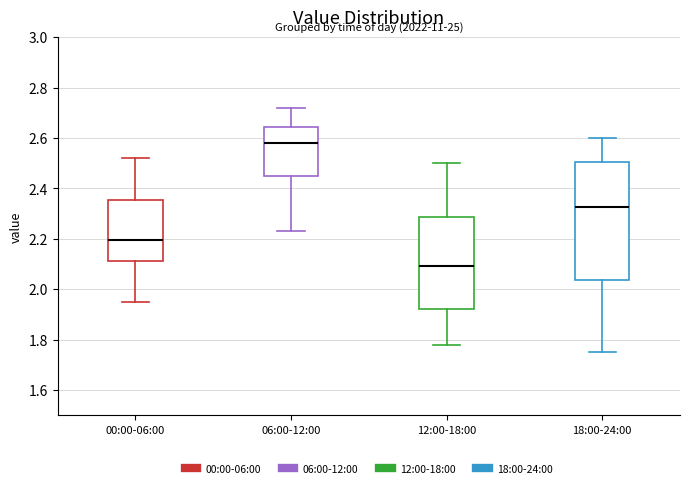

Reading left to right, read every box against the y-axis: the position of its median line, the range the box covers, and the ends of its whiskers. The values are not printed on the chart, so give them approximately, as read against the axis.

00:00-06:00: median 2.20, box 2.12 to 2.36, whiskers 1.96 to 2.52
06:00-12:00: median 2.58, box 2.44 to 2.64, whiskers 2.24 to 2.72
12:00-18:00: median 2.10, box 1.92 to 2.28, whiskers 1.78 to 2.50
18:00-24:00: median 2.32, box 2.04 to 2.50, whiskers 1.76 to 2.60